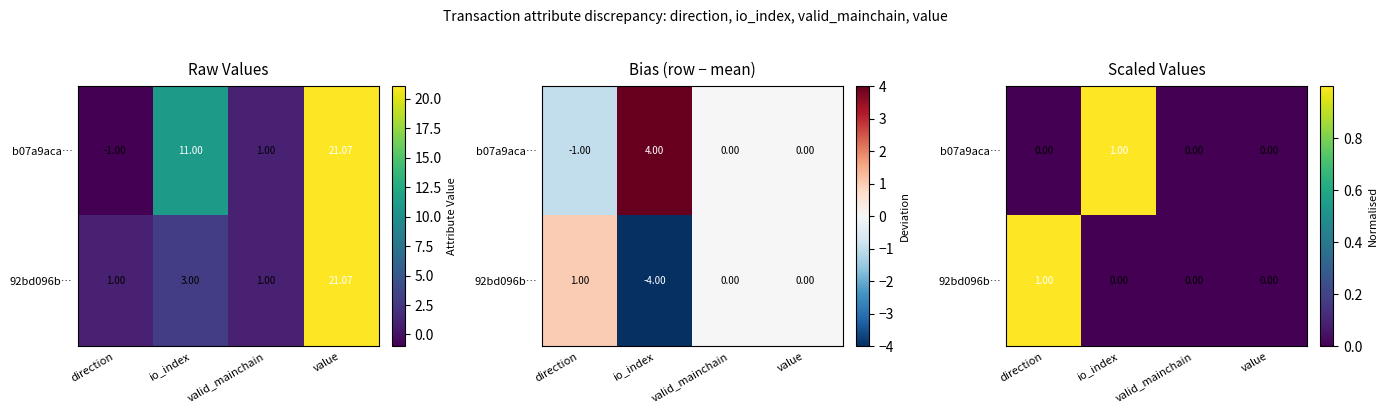

Which label corresponds to the largest value in the chart?

io_index